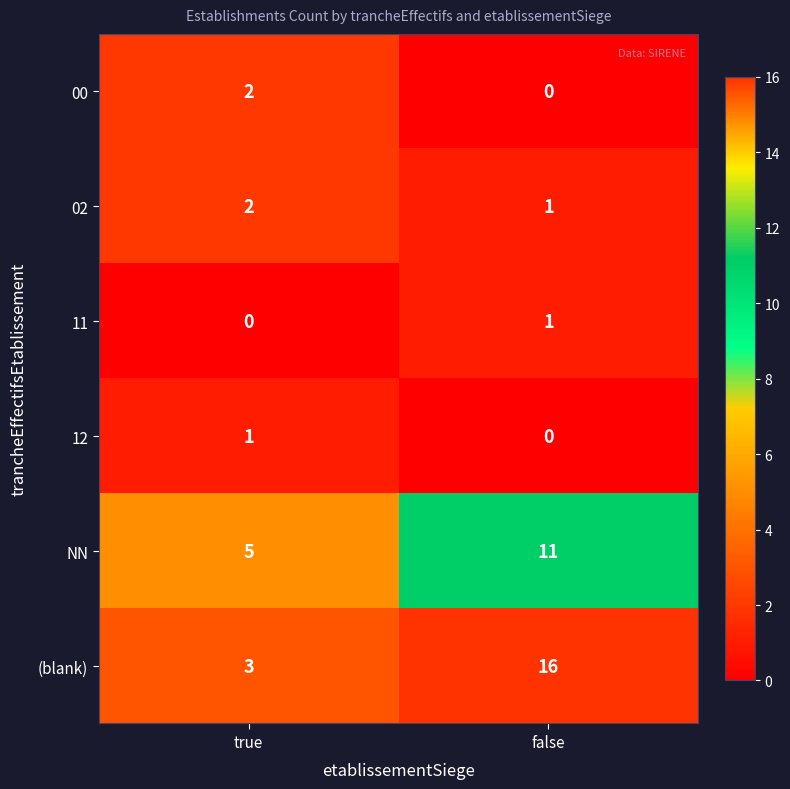

What is the difference between the maximum and minimum values in the (blank) series?

13